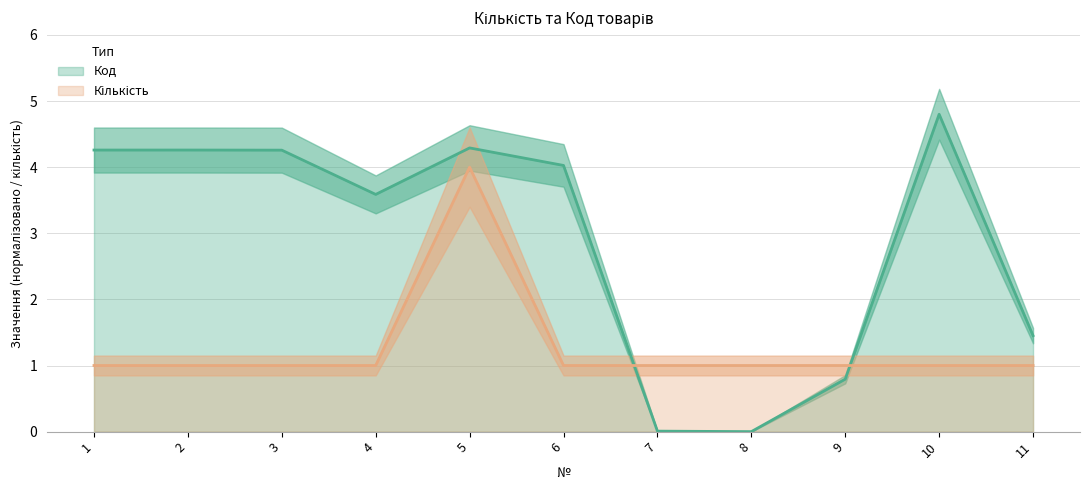

True or false: Кількість has more than 0 points higher than both neighbors.

True